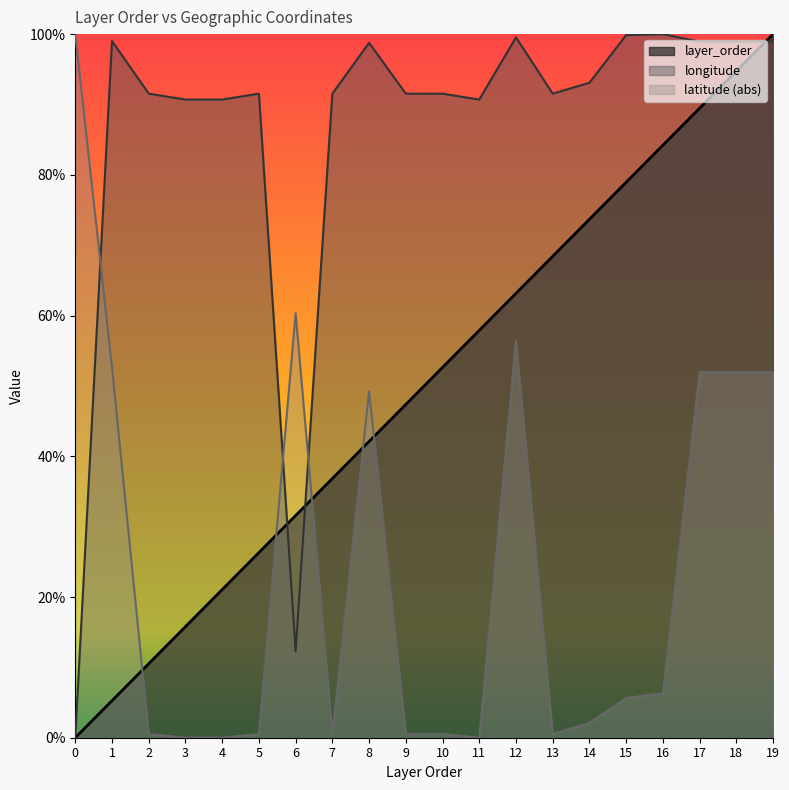

What are all the series names shown in the legend?

layer_order, longitude, latitude (abs)